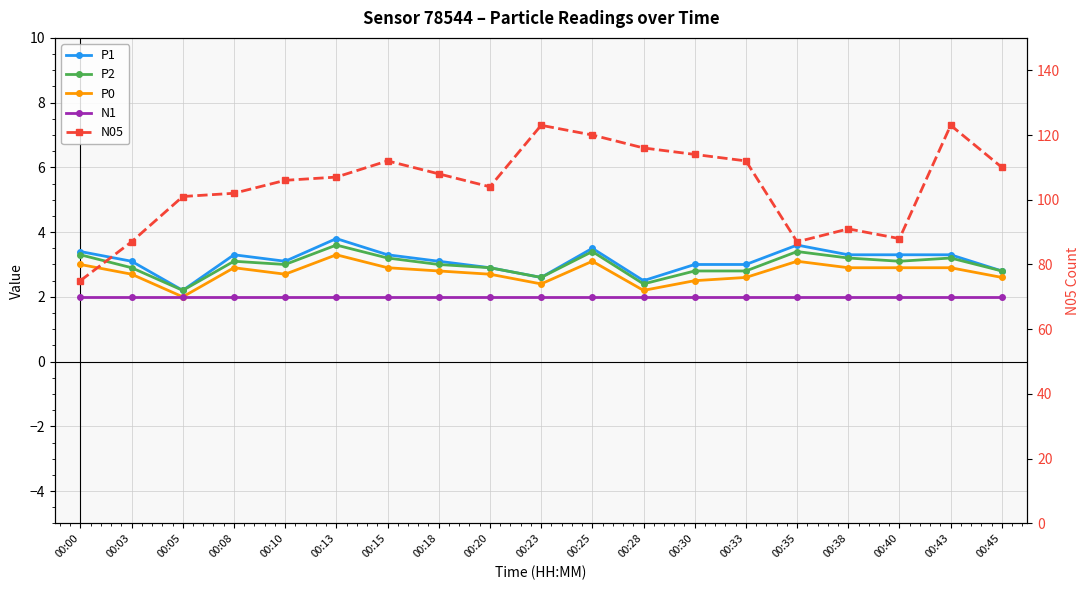

Rank the categories by P0 value from lowest to highest.

00:05, 00:28, 00:23, 00:30, 00:33, 00:45, 00:03, 00:10, 00:20, 00:18, 00:08, 00:15, 00:38, 00:40, 00:43, 00:00, 00:25, 00:35, 00:13